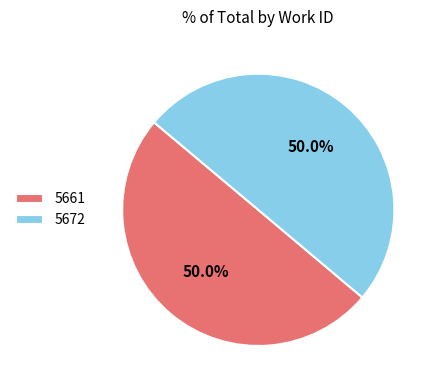

How many slices are in this pie chart?

2